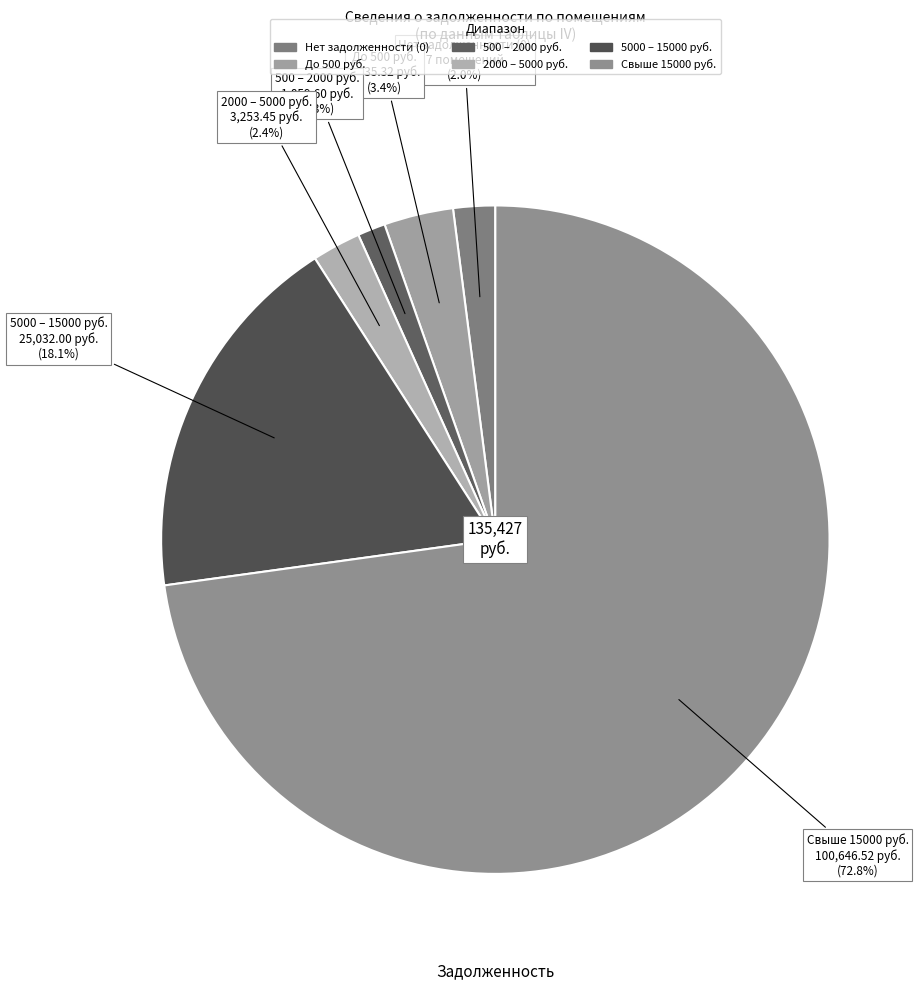

Is there a majority slice in this chart?

Yes